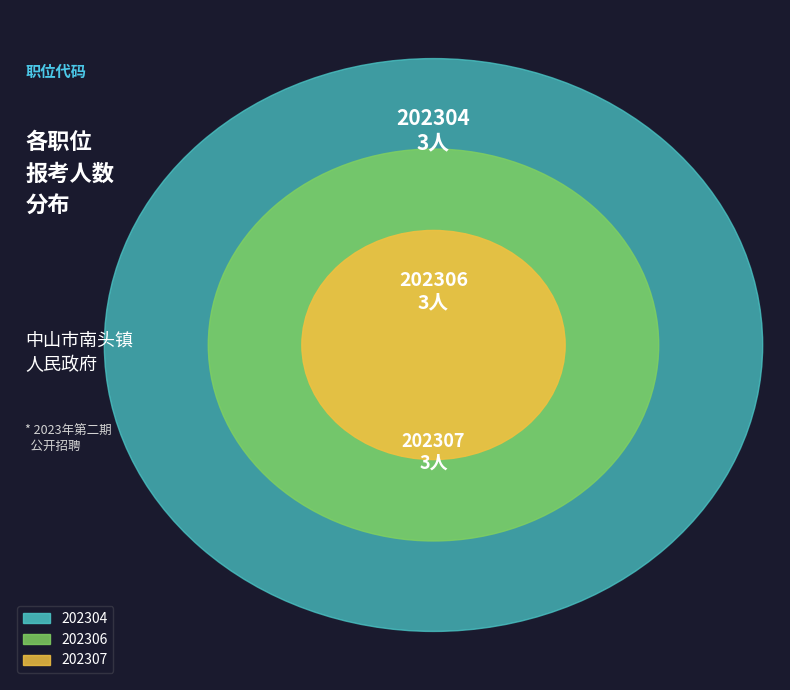

Is the sum of 202306 and 202304 greater than half?

Yes